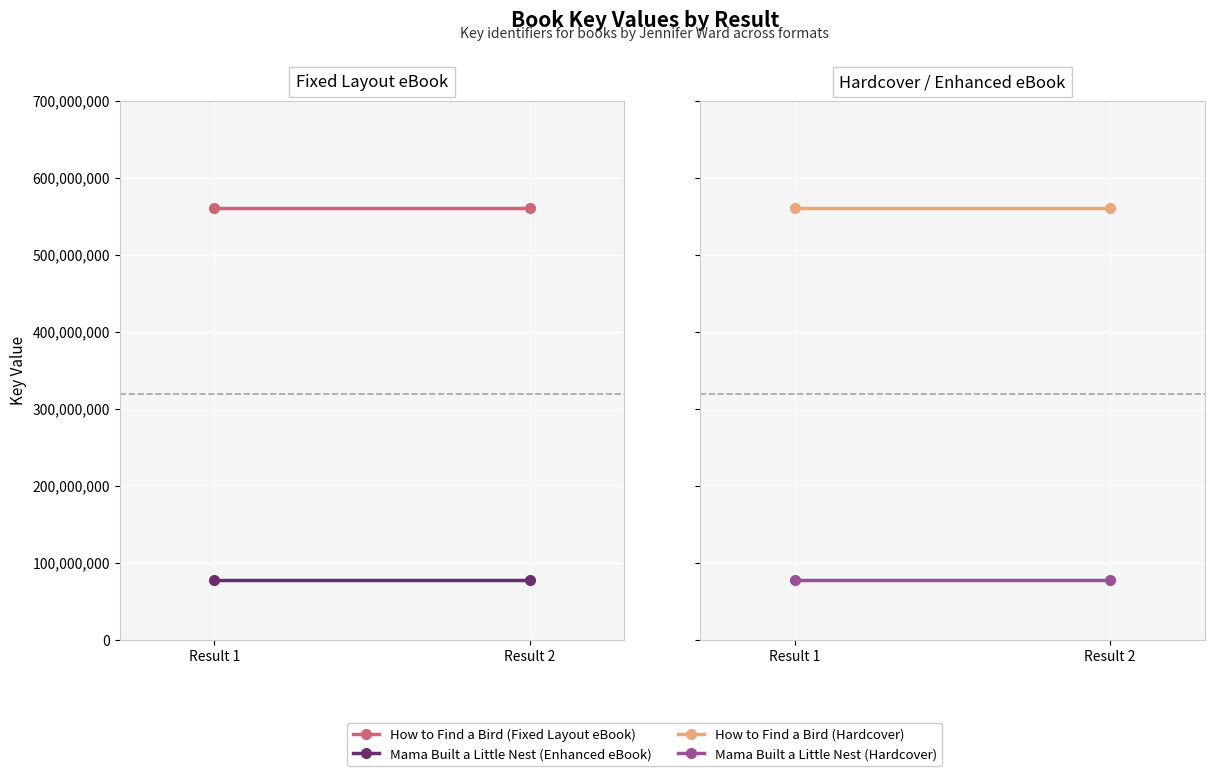

List the labels in order of How to Find a Bird (Hardcover) value, smallest first.

Result 1, Result 2